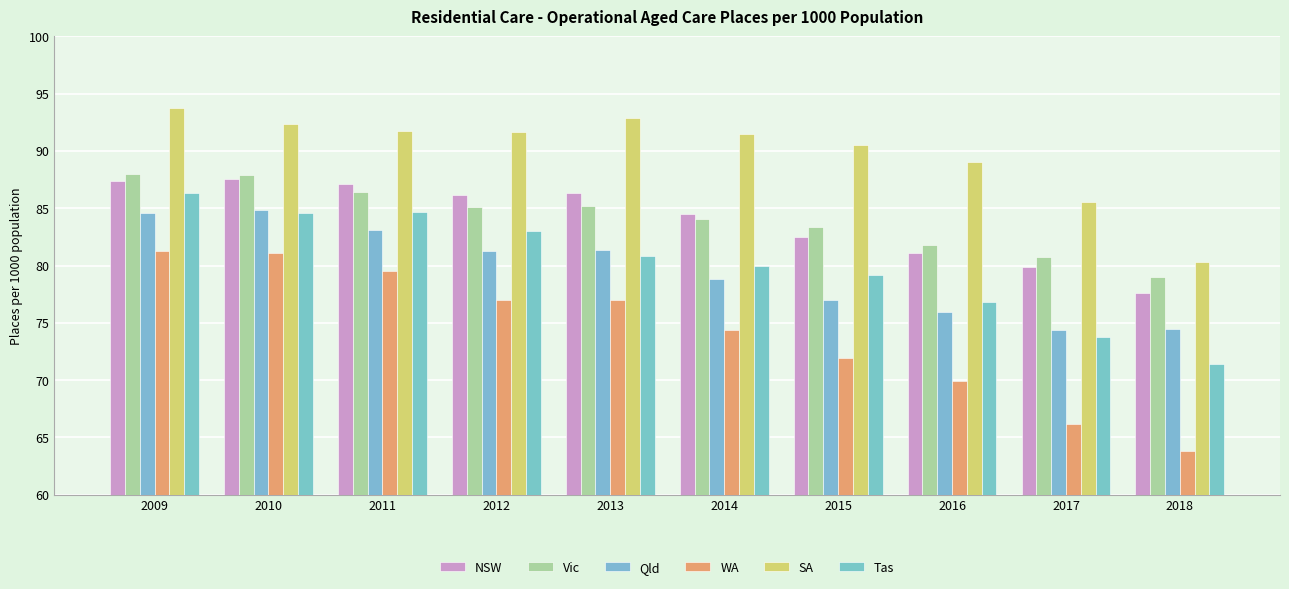

Count the number of data series in this chart.

6